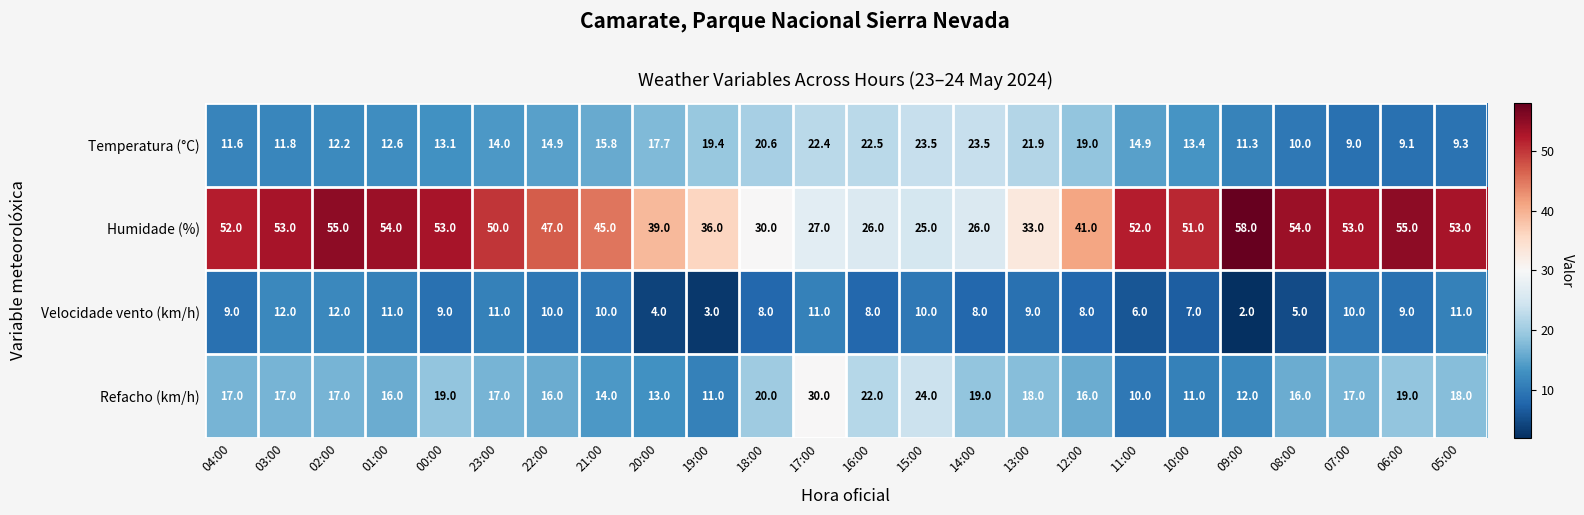

The Velocidade vento (km/h) series shows 7.0 at 10:00. True or false?

True